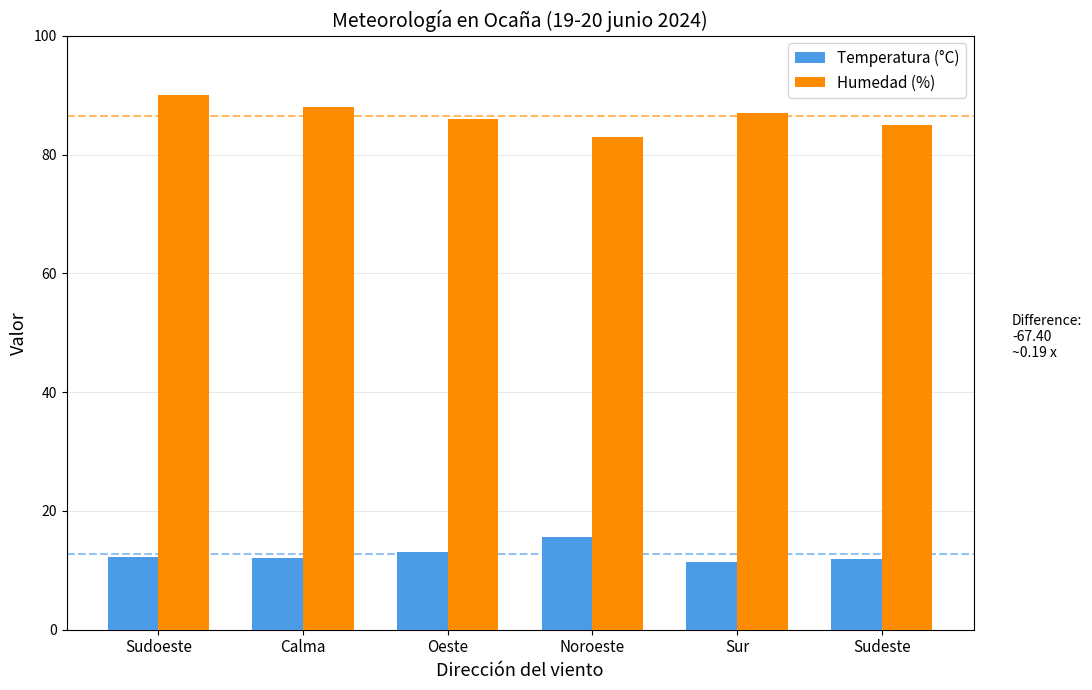

What is the difference between the highest and lowest values at Oeste?

72.9